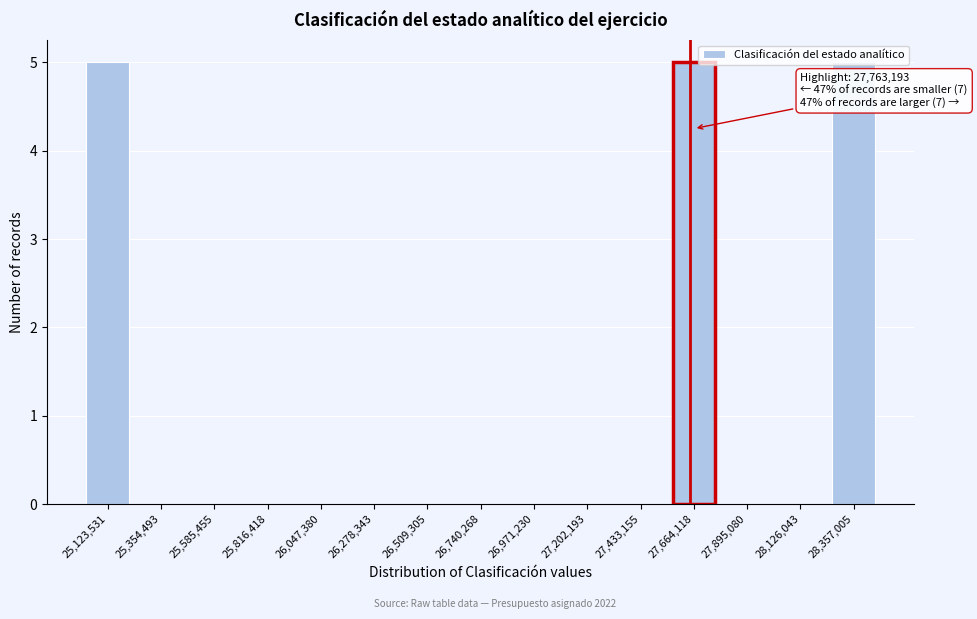

What is the maximum value shown in the chart?

5